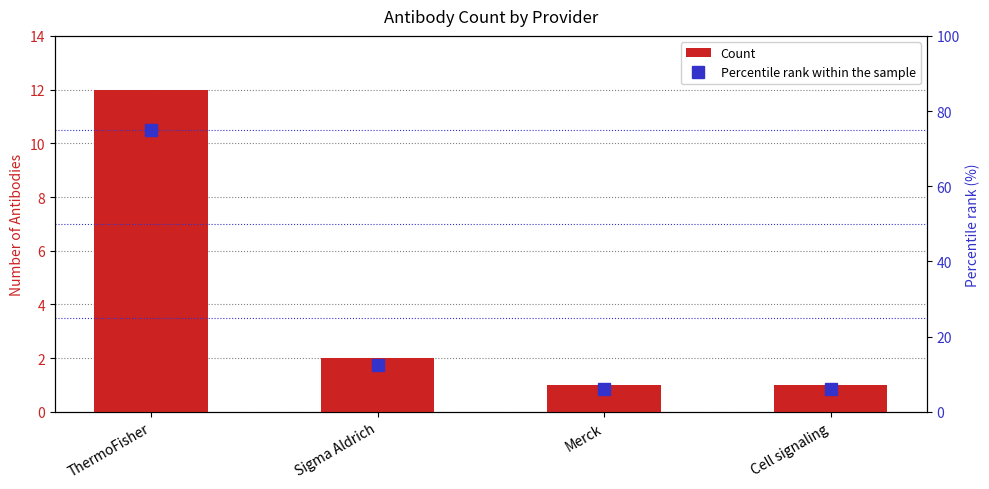

At which label does Count first exceed 2?

ThermoFisher